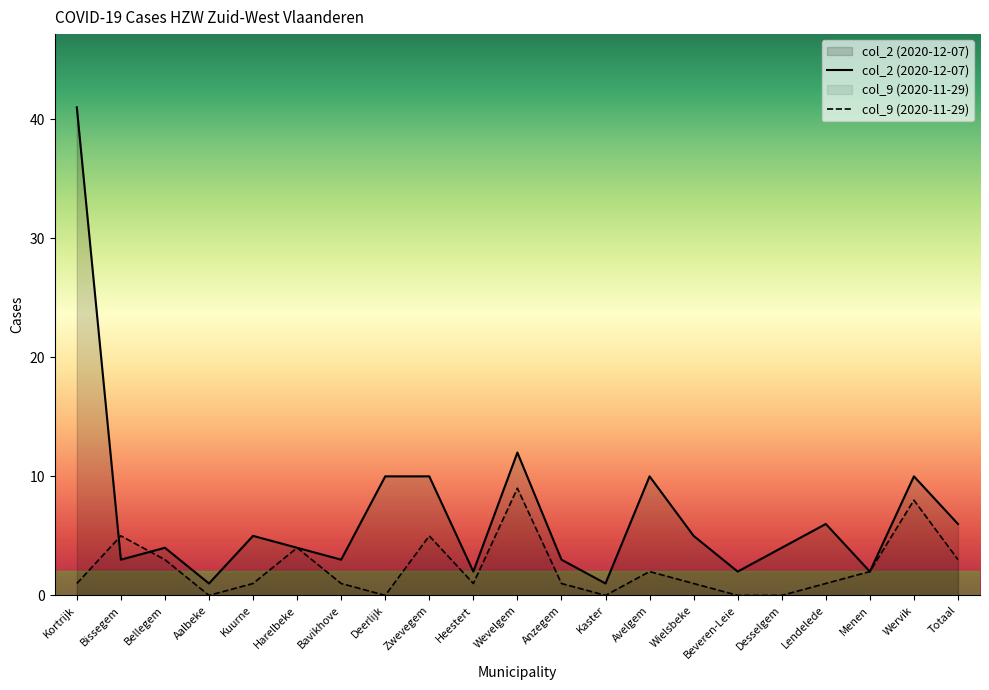

At Kaster, list the series in order from smallest to largest.

col_9 (2020-11-29), col_2 (2020-12-07)